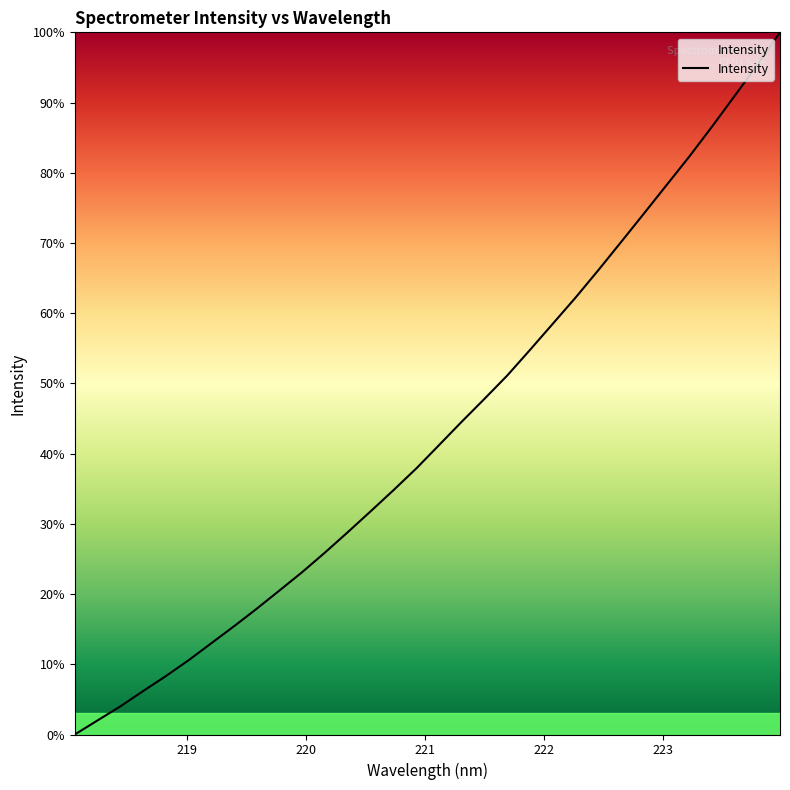

True or false: the data has more than 2 interior local peaks.

False